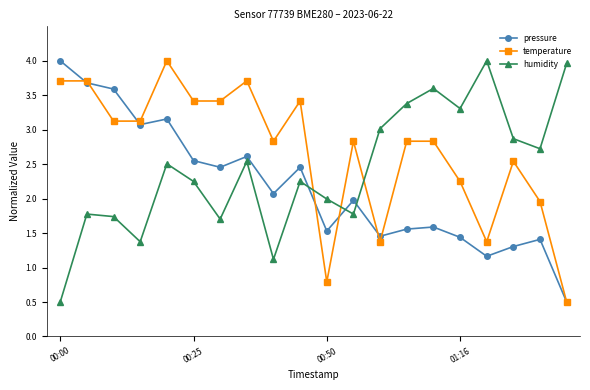

What is the maximum value shown in the chart?

4.0